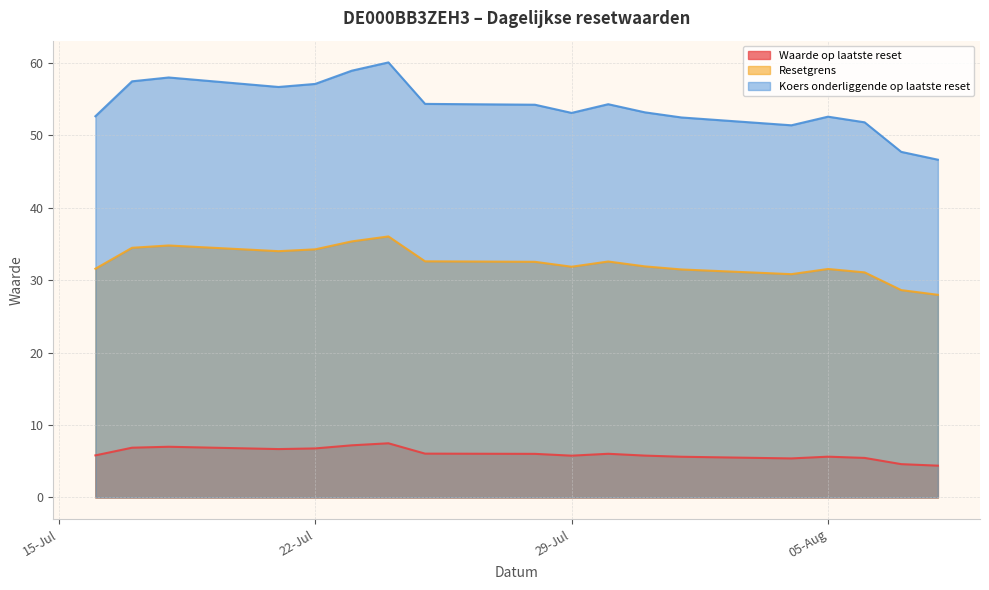

At which category does Koers onderliggende op laatste reset reach its first local valley?

2025-07-21